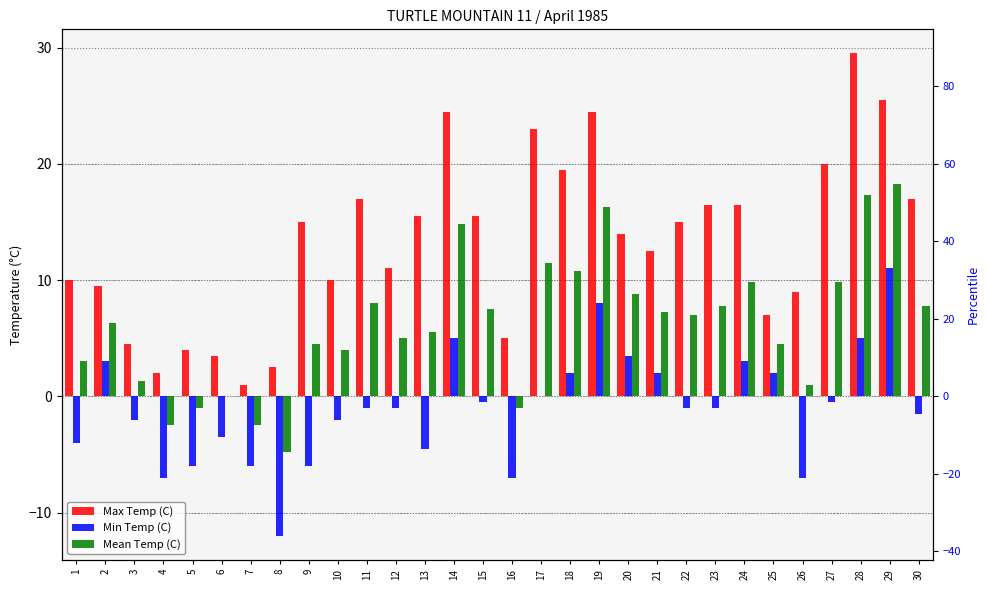

What is the total value across all series at 8?

-14.3